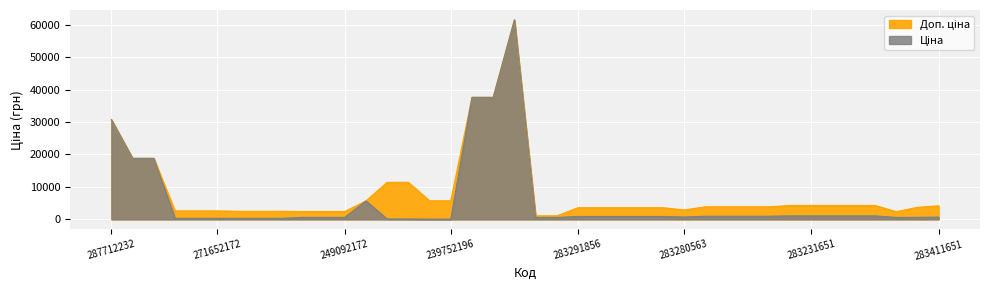

What is the value of the Ціна point at the 33rd from the left?

1069.8